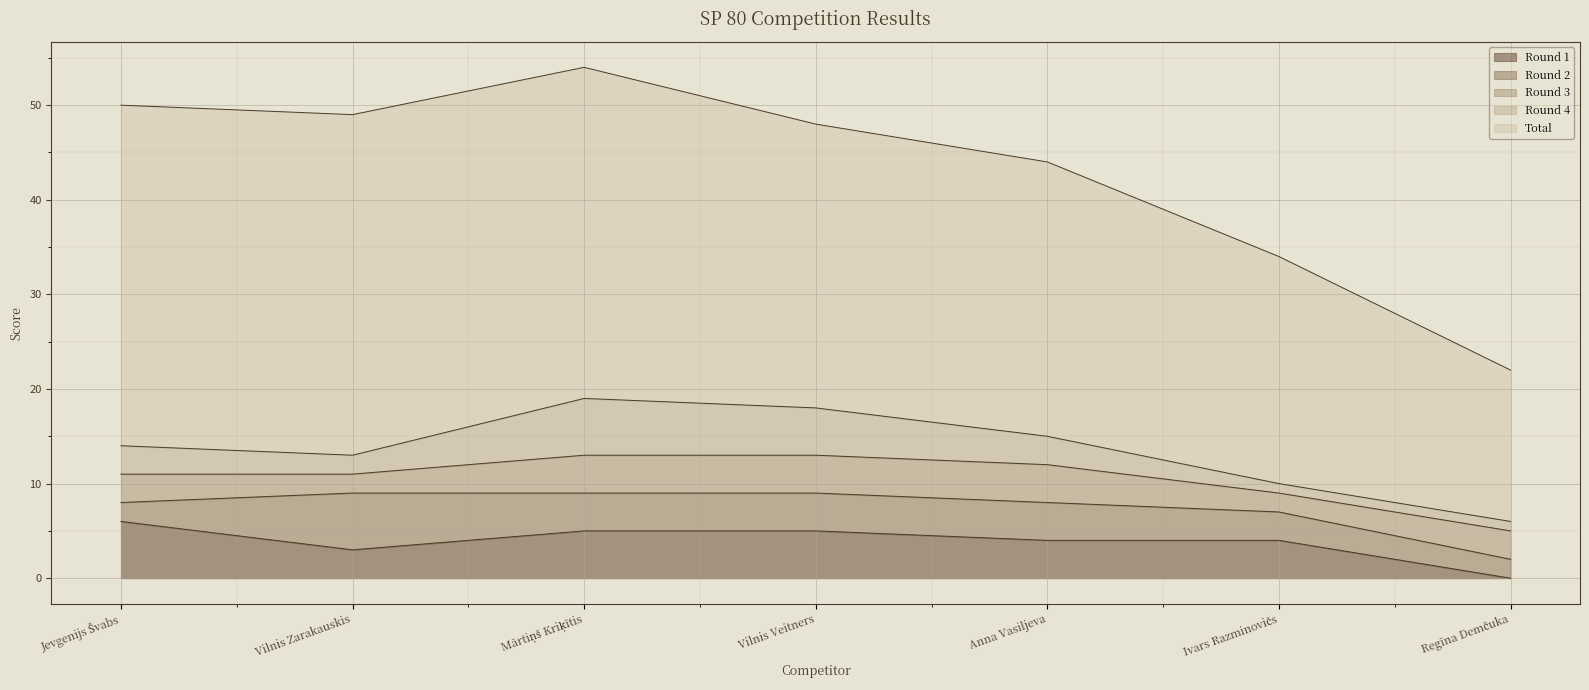

What are all the series names shown in the legend?

Round 1, Round 2, Round 3, Round 4, Total